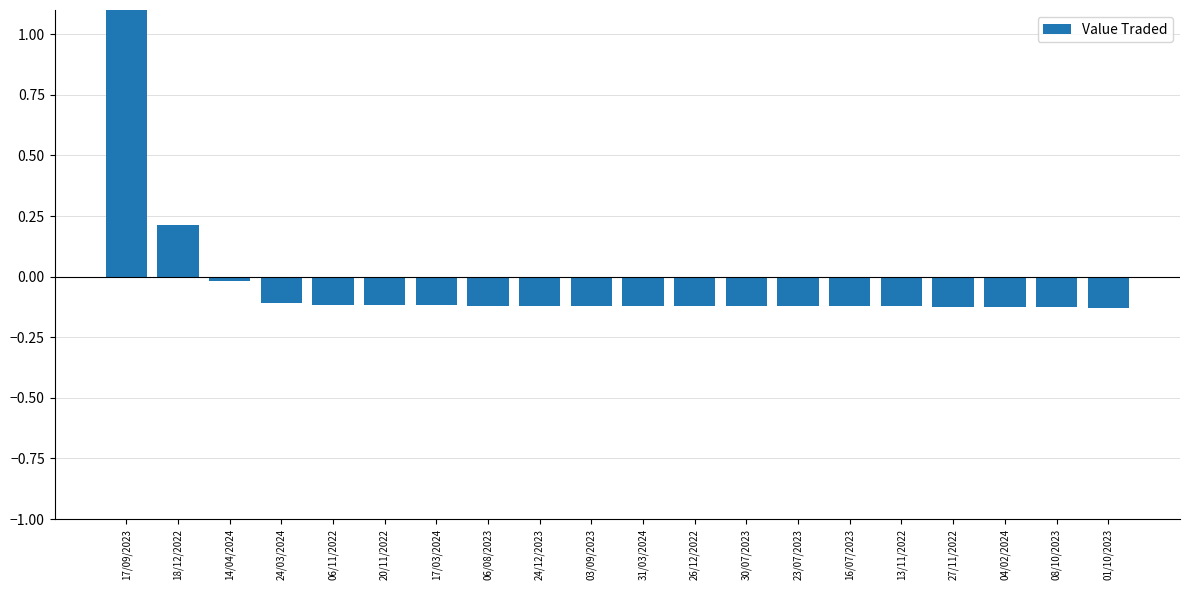

What is the label of the 7th bar from the right?

23/07/2023